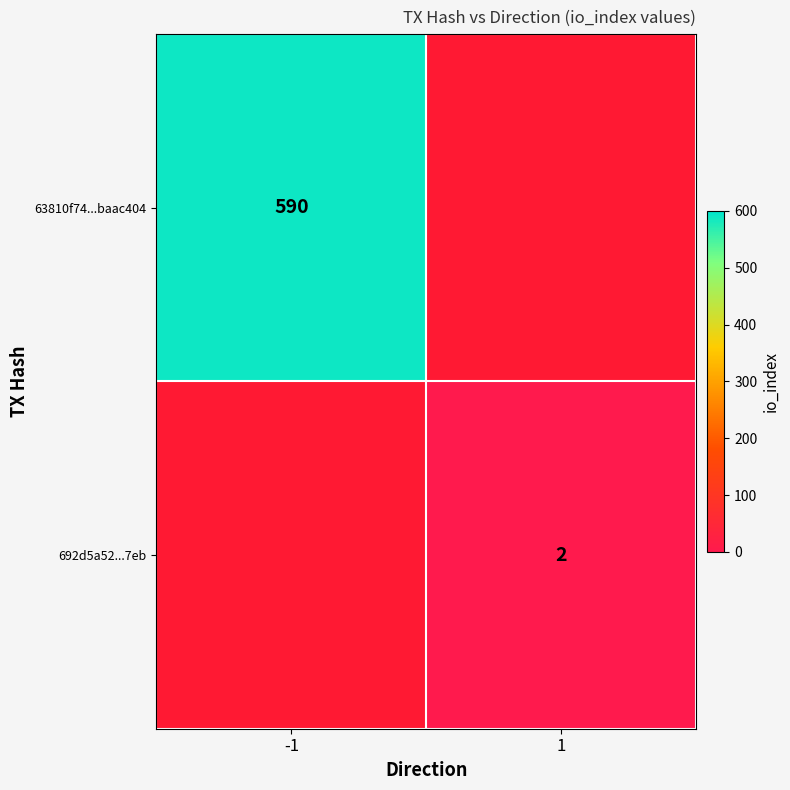

Is the value of 692d5a52...7eb at 1 greater than the value of 63810f74...baac404 at -1?

No